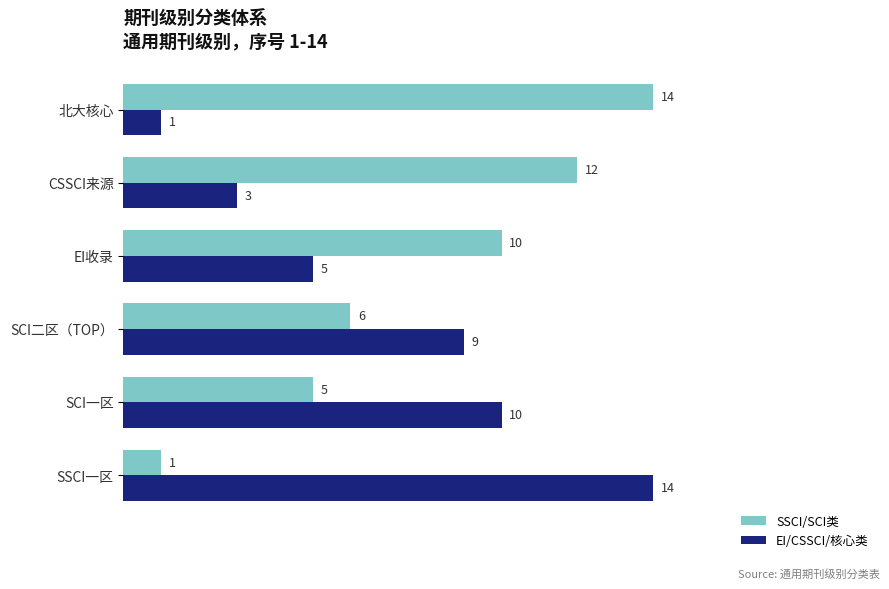

Read the EI/CSSCI/核心类 value at EI收录.

5